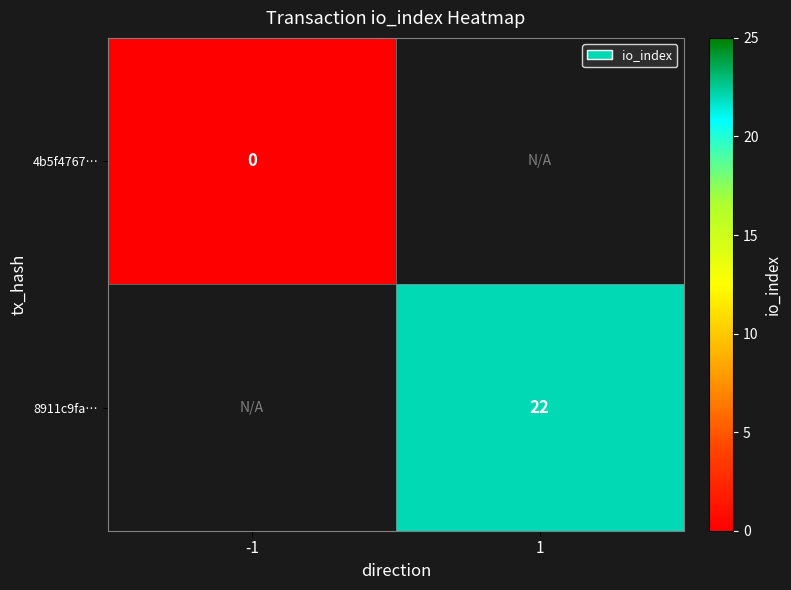

Count the number of categories in the chart.

2